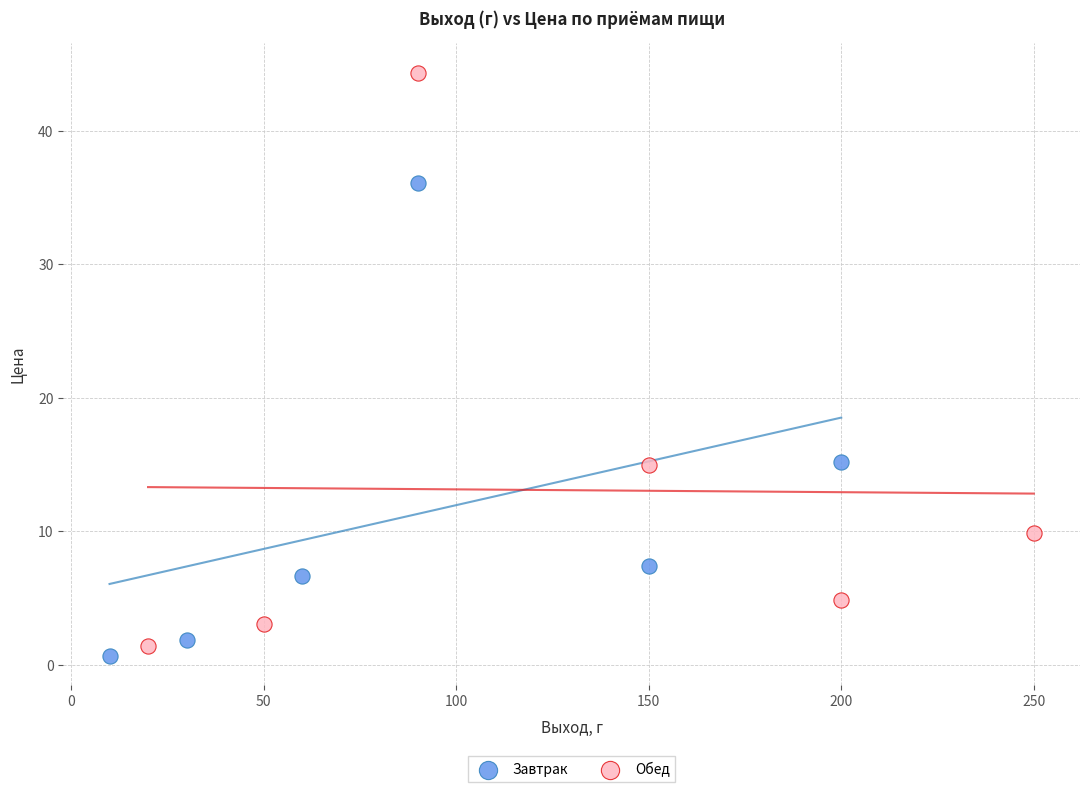

Which series has the largest Y range (max minus min)?

Обед